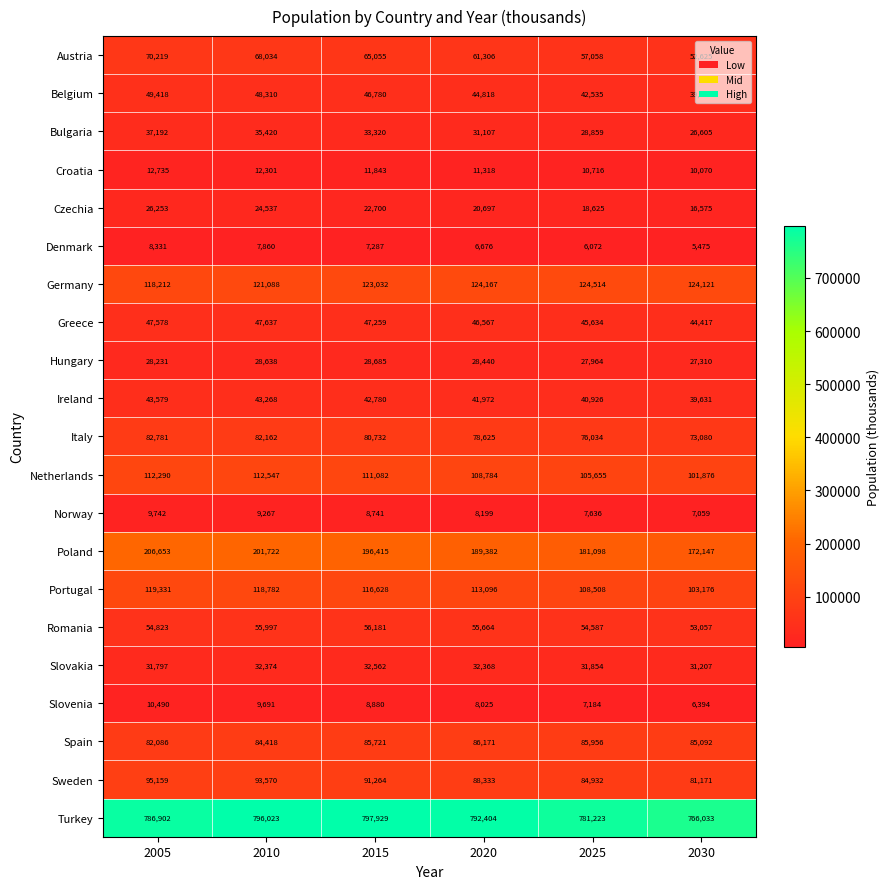

What is the difference between the maximum and minimum values in the Germany series?

6302